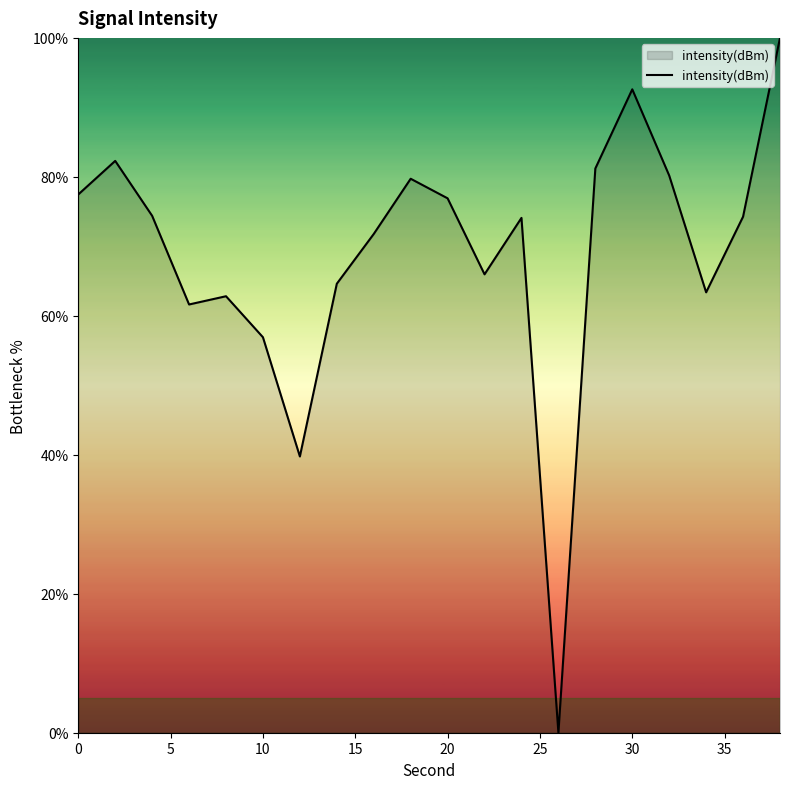

What is the maximum value shown in the chart?

100.0